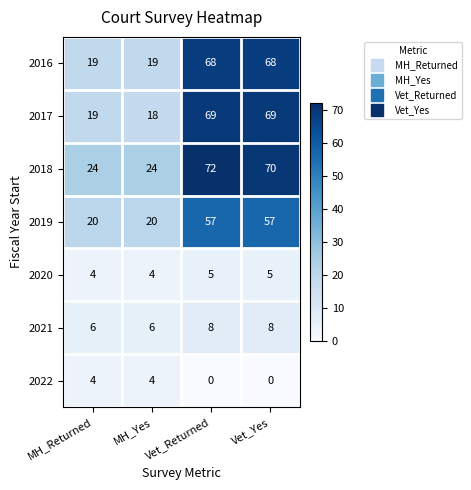

Is it true that 2022 equals 3 at Vet_Returned?

False